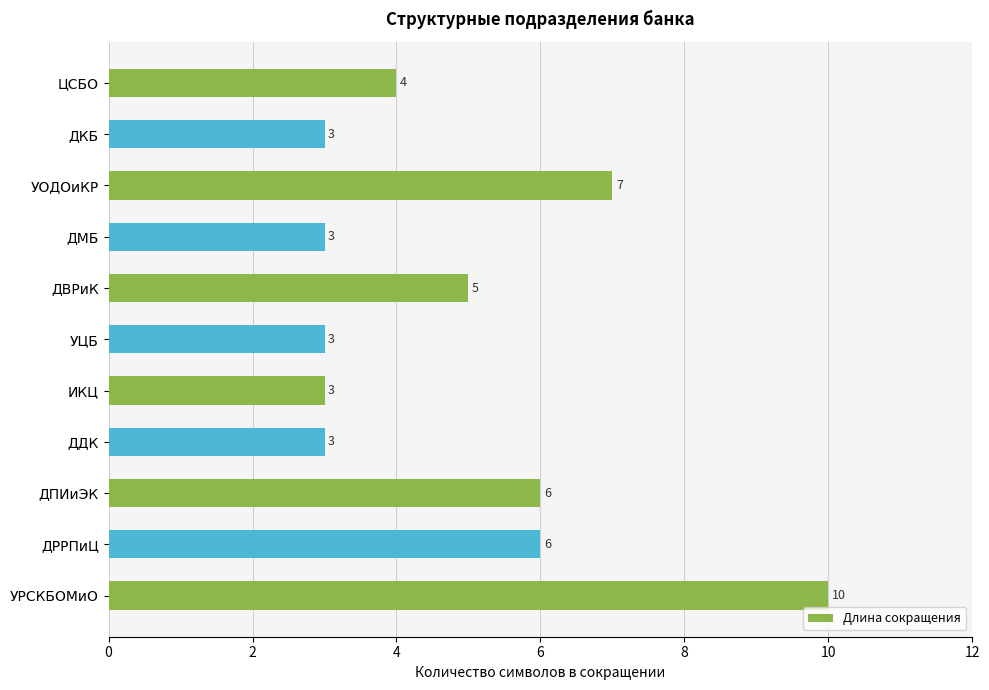

What is the sum of all values?

53